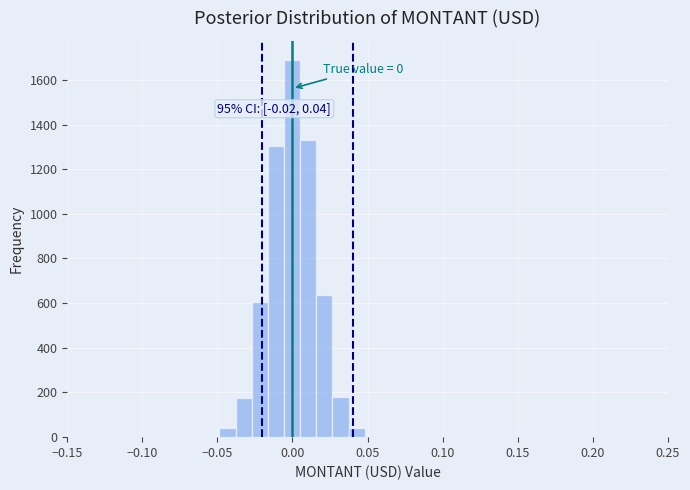

Read against the x-axis, roughly where is the centre of the tallest bar?

0.000